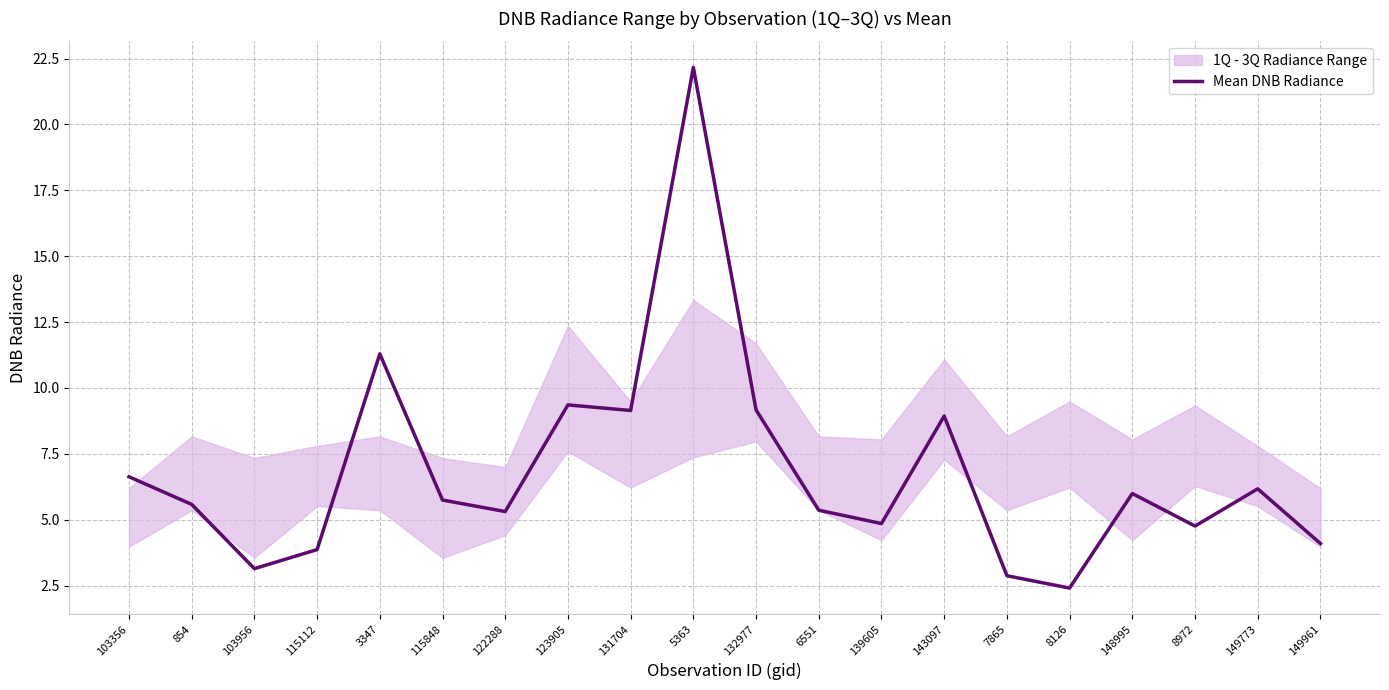

Is it true that the value at 123905 is 9.4?

True